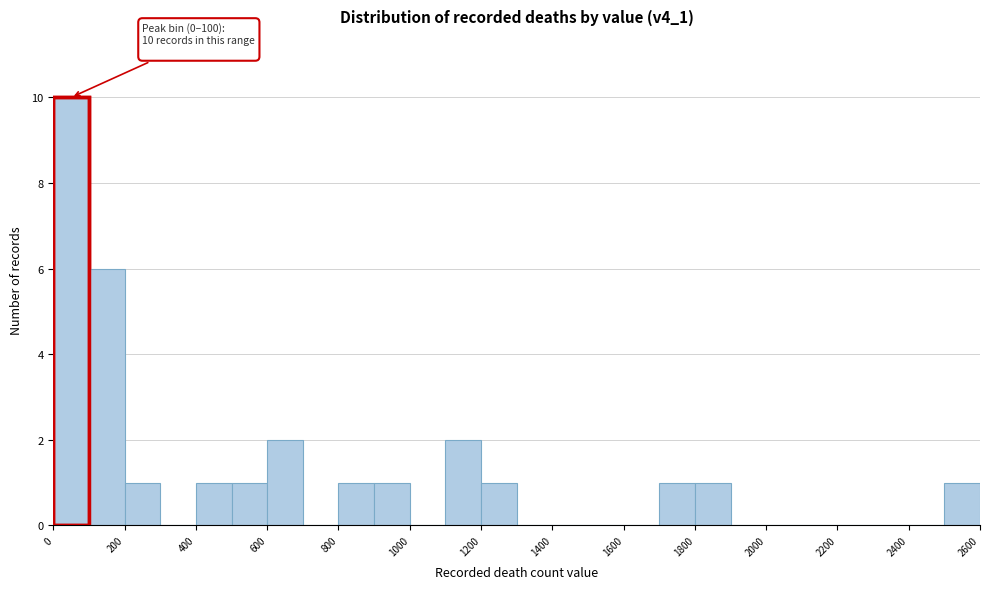

Over which range of the x-axis is the bar tallest?

0 to 100